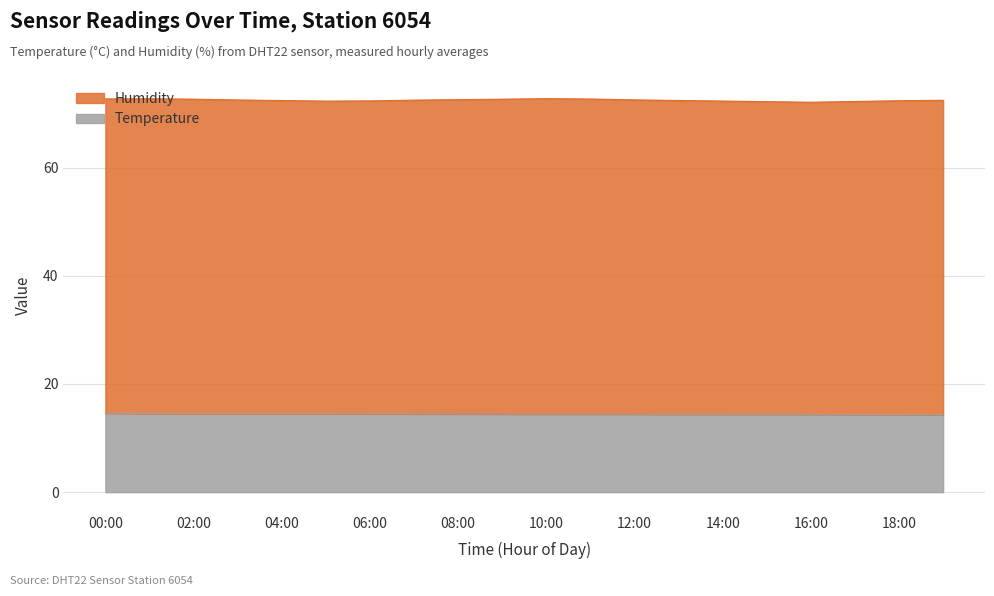

Count the number of categories in the chart.

20